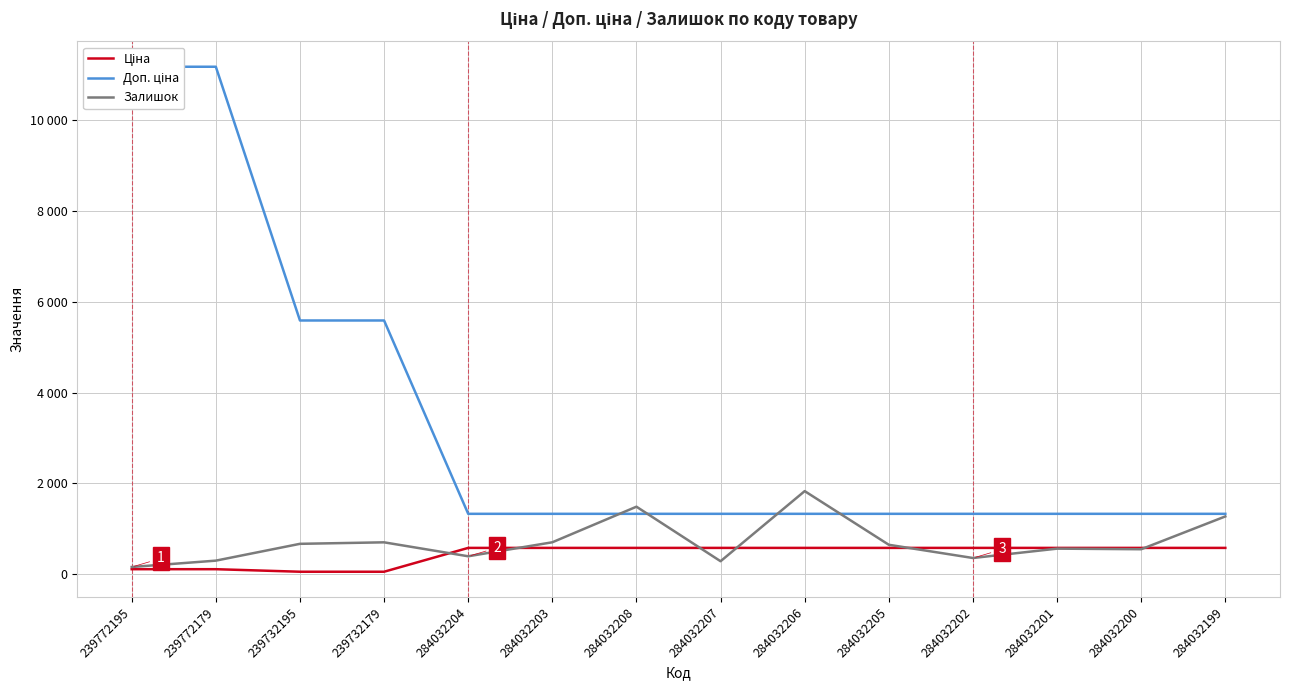

What is the label of the 9th point from the right?

284032203